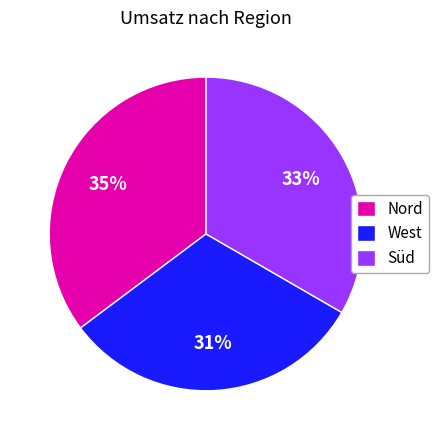

What percentage is the West slice, to the nearest percent?

31%